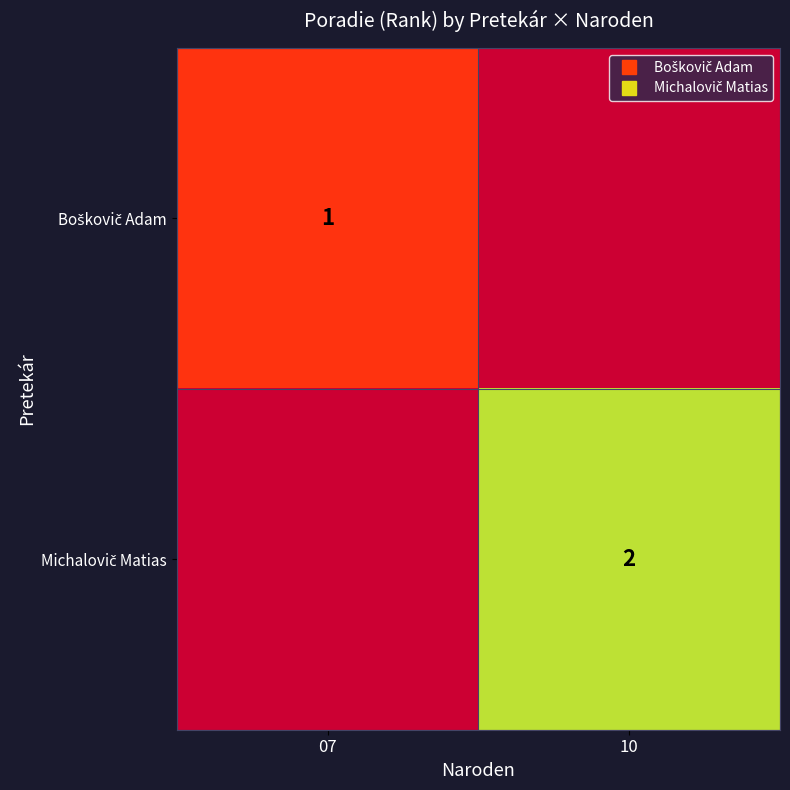

The Boškovič Adam series shows 1.7 at 07. True or false?

False